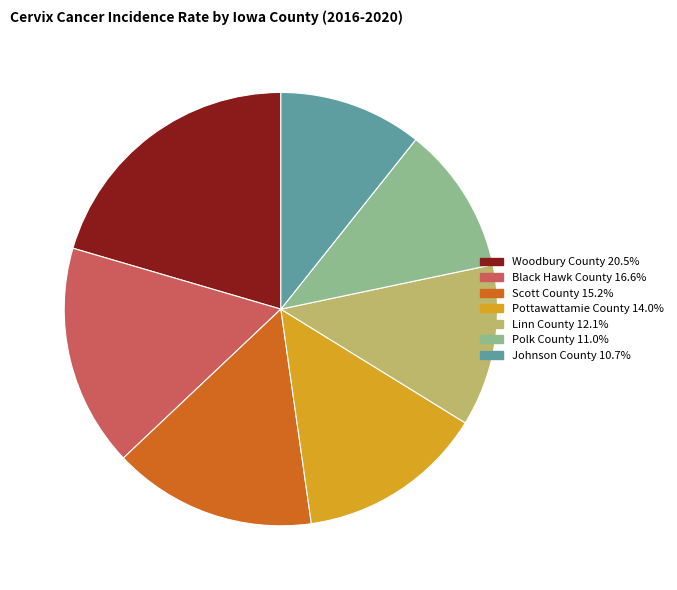

Is the sum of Woodbury County 20.5% and Scott County 15.2% greater than half?

No